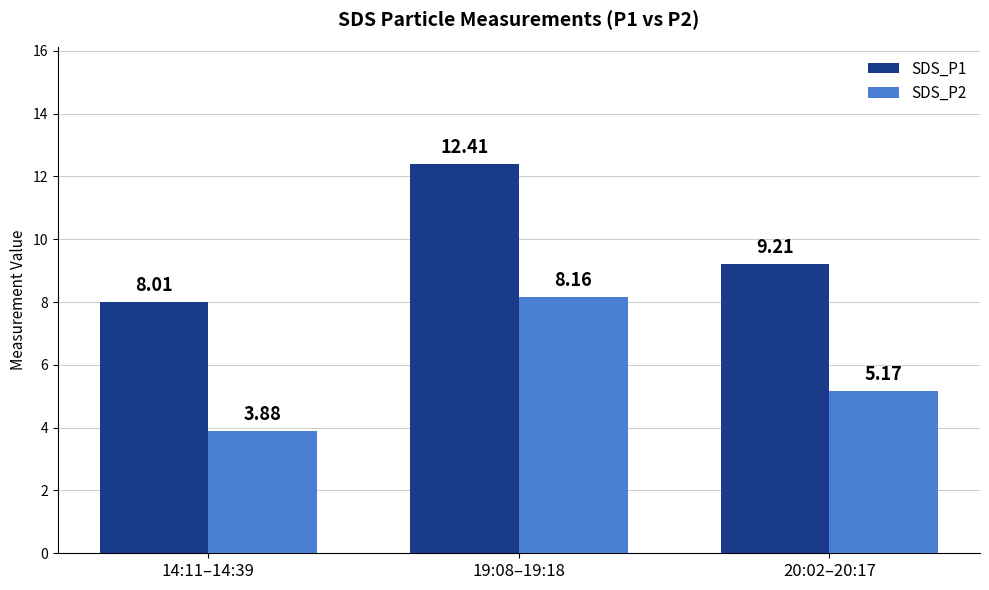

What is the minimum value for SDS_P1?

8.0